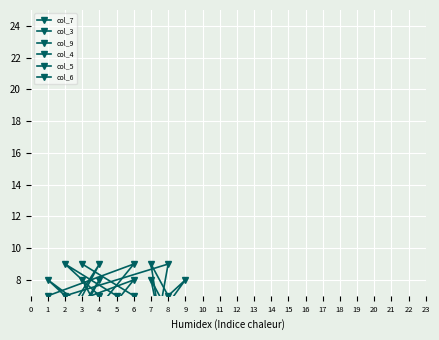

How many values in the col_9 series are below 5?

4